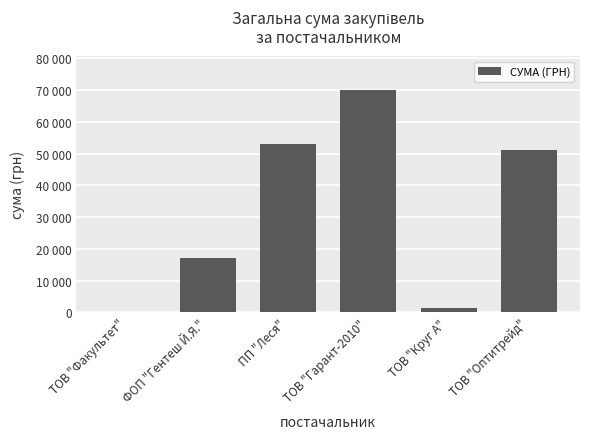

Where does the data first go above 51204?

ПП "Леся"